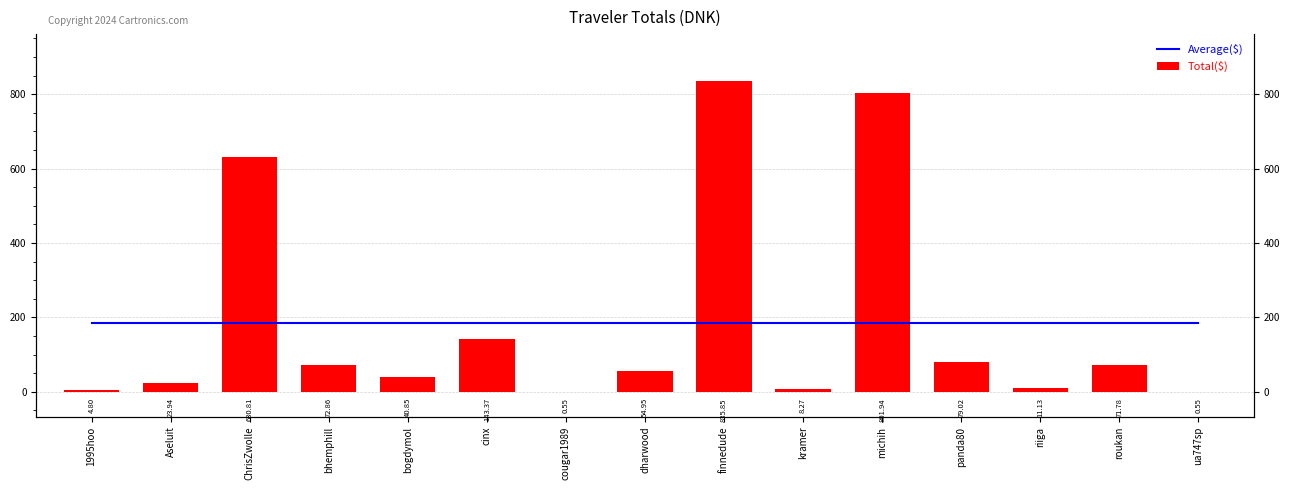

Reading left to right, list all the values displayed in this chart.

Average($): 185.4	185.4	185.4	185.4	185.4	185.4	185.4	185.4	185.4	185.4	185.4	185.4	185.4	185.4	185.4
Total($): 4.8	23.9	630.8	72.9	40.9	143.4	0.6	55.0	835.9	8.3	801.9	79.0	11.1	71.8	0.6